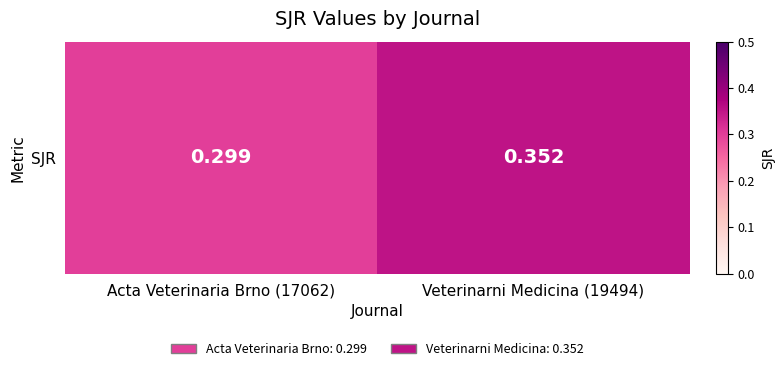

What is the sum of all values?

0.7